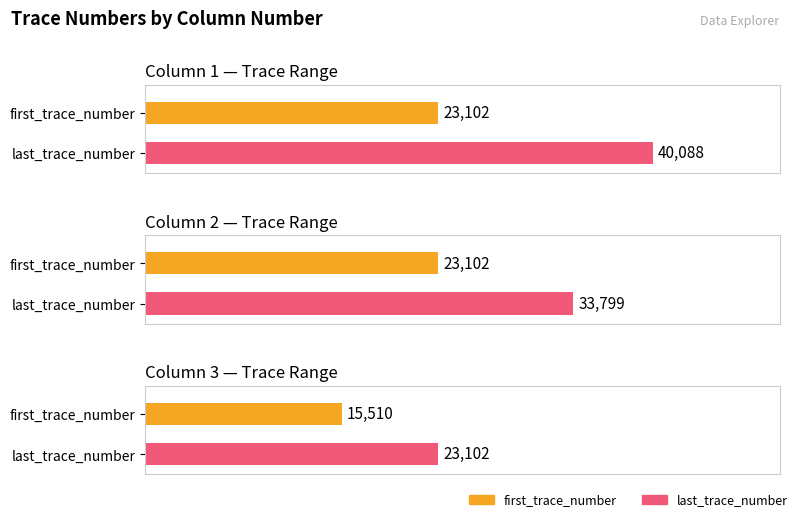

Which series has the largest total across all categories?

last_trace_number